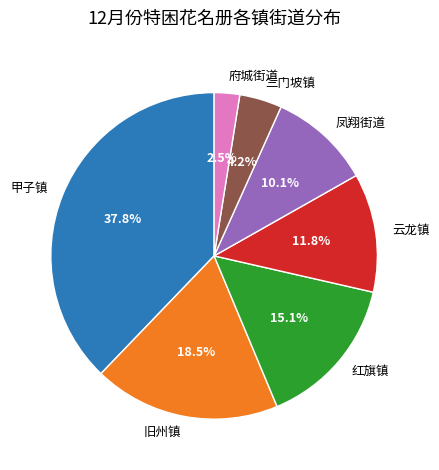

To the nearest percent, what is the difference between the 旧州镇 and 府城街道 slice percentages?

16%